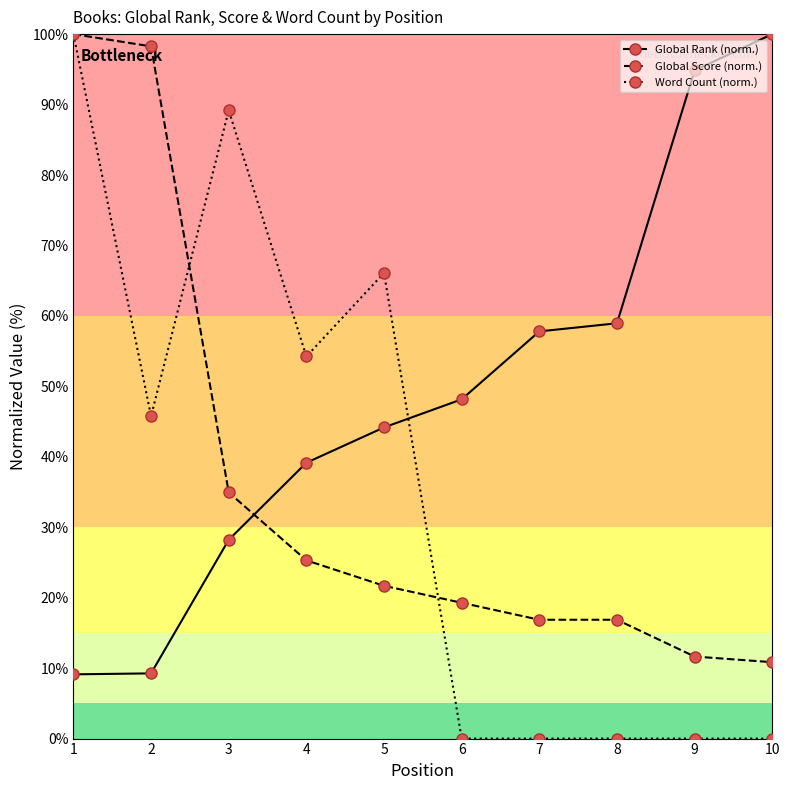

Read the Global Score (norm.) value at 7.

16.9